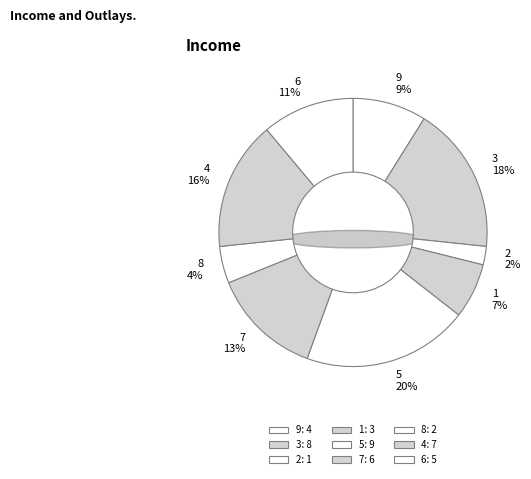

To the nearest percent, what portion does 9 represent?

9%